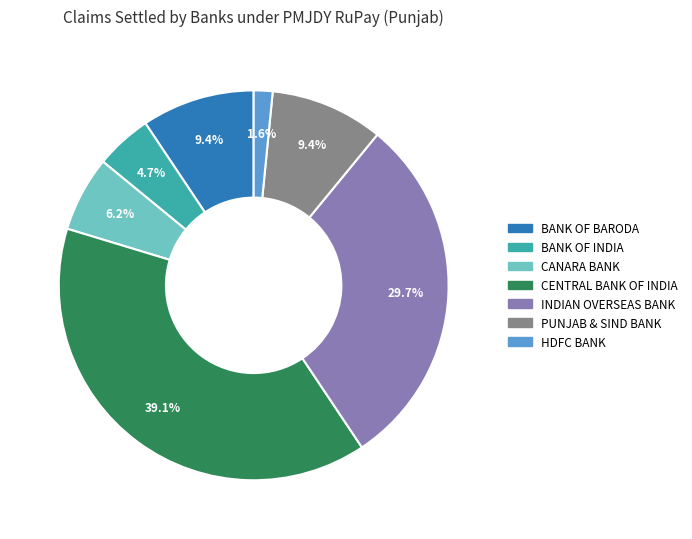

Does any single category account for the majority?

No